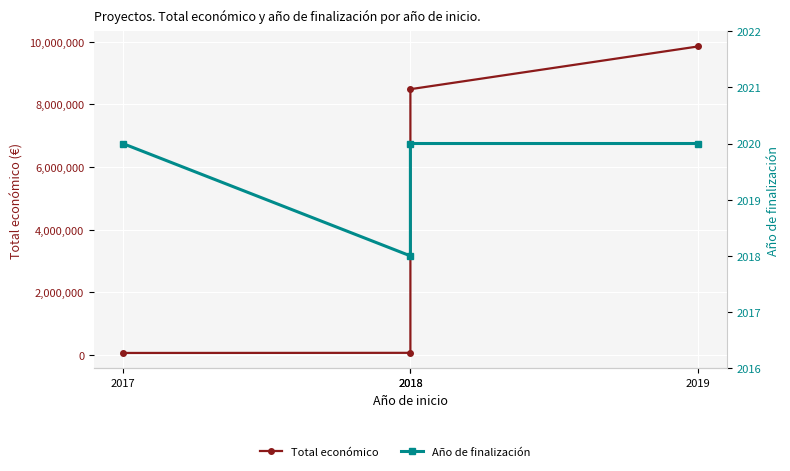

The value of Total económico at 2019 is 9847932. True or false?

True